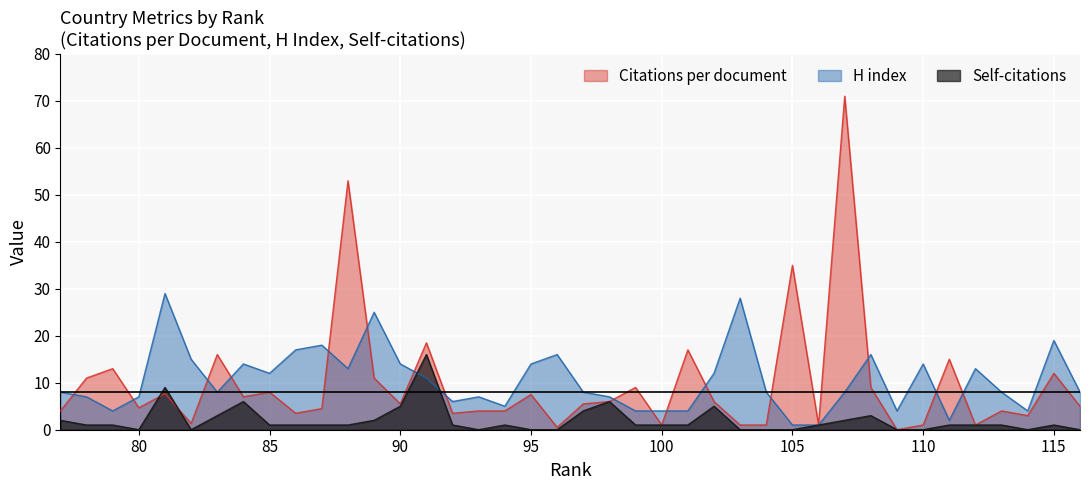

After their last crossing, which series has the higher values: Self-citations or H index?

H index